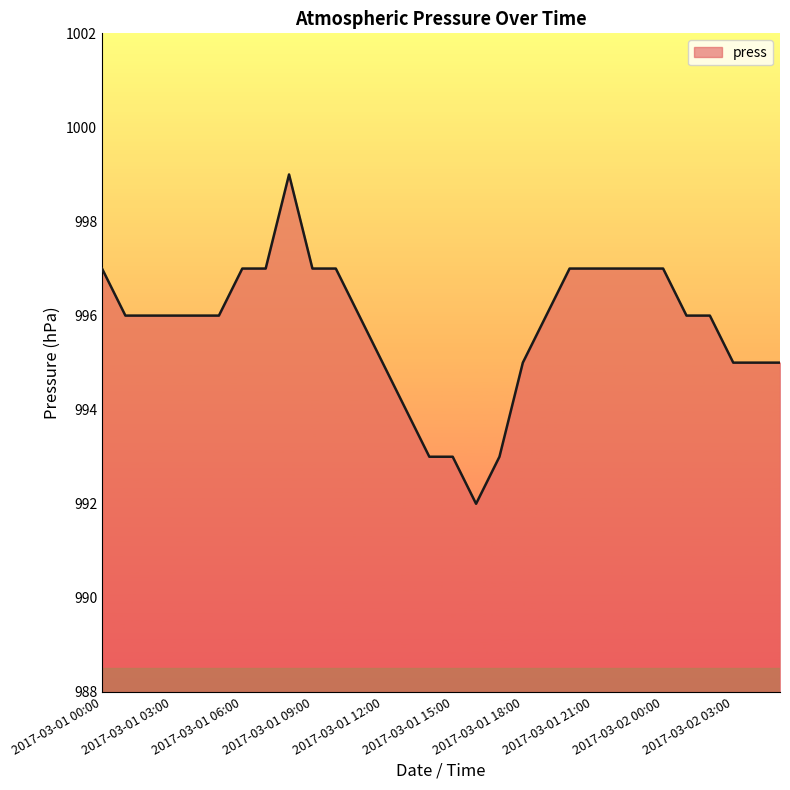

What is the greatest value displayed?

999